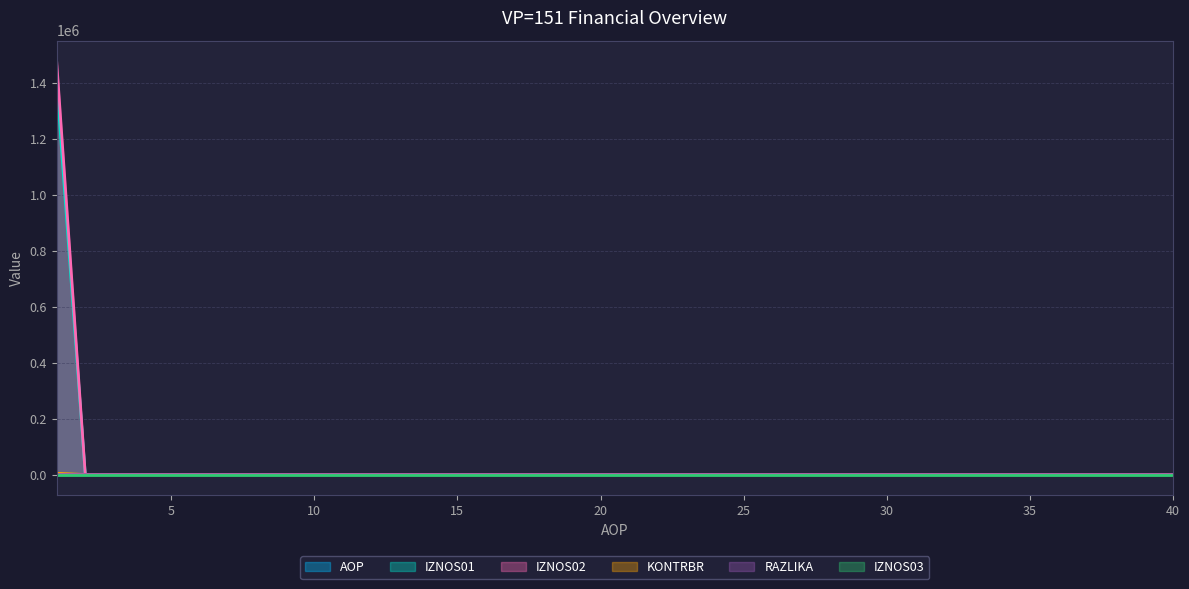

Is it true that AOP equals 29.0 at 29?

True